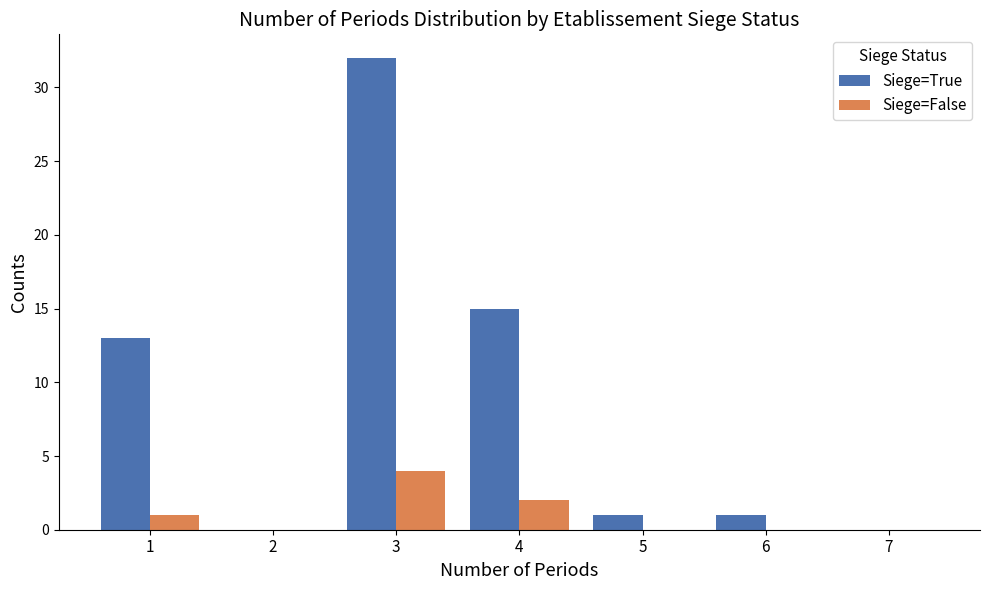

Reading left to right, transcribe this chart: for each range on the x-axis, give the height of each series' bar. The values are not printed on the chart, so give them approximately, as read against the axis.

0.5 to 1.5: Siege=True=13	Siege=False=1
1.5 to 2.5: Siege=True=0	Siege=False=0
2.5 to 3.5: Siege=True=32	Siege=False=4
3.5 to 4.5: Siege=True=15	Siege=False=2
4.5 to 5.5: Siege=True=1	Siege=False=0
5.5 to 6.5: Siege=True=1	Siege=False=0
6.5 to 7.5: Siege=True=0	Siege=False=0